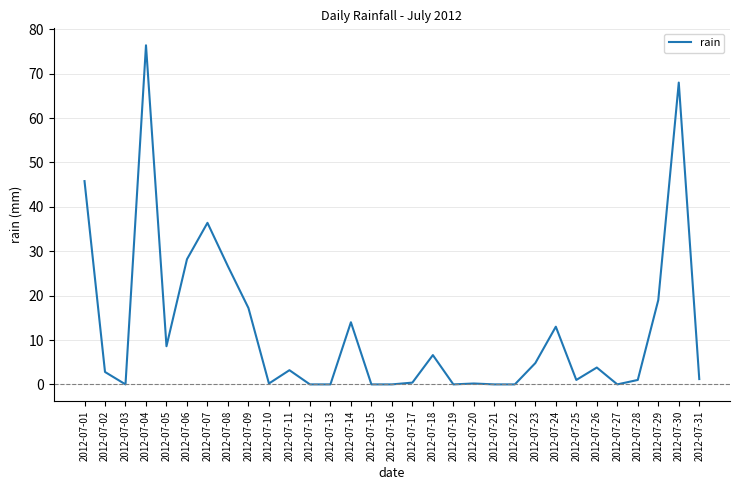

What is the change in value from 2012-07-19 to 2012-07-26?

+3.8